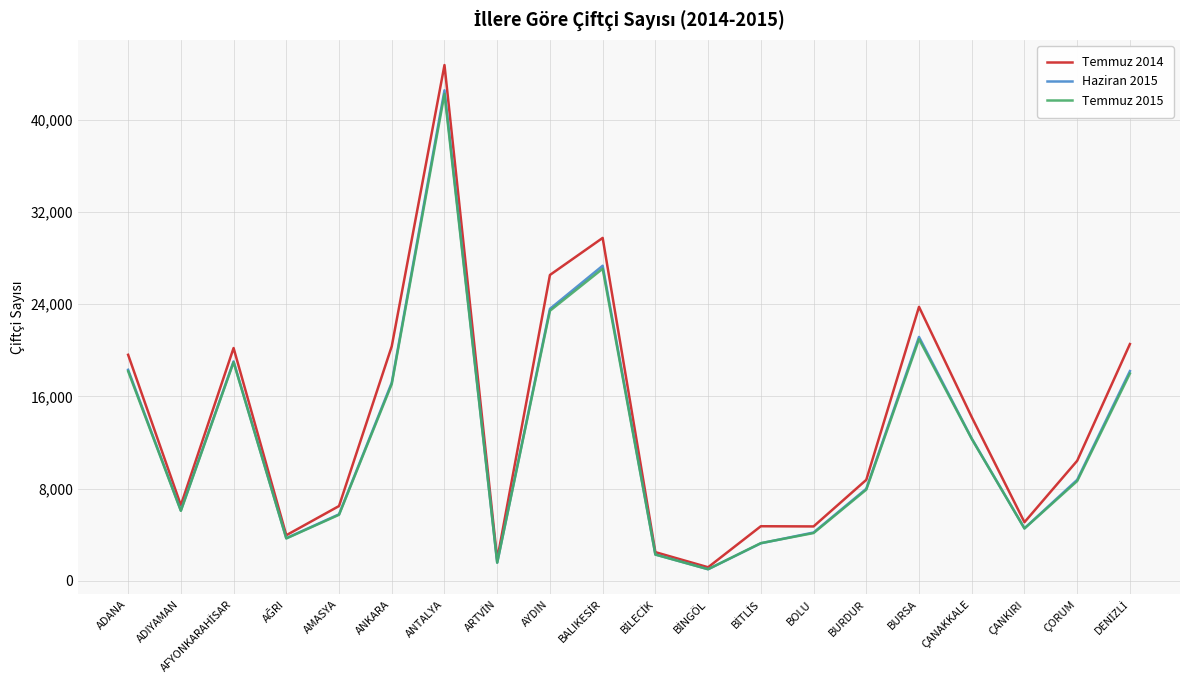

Which series has the largest range (max minus min)?

Temmuz 2014